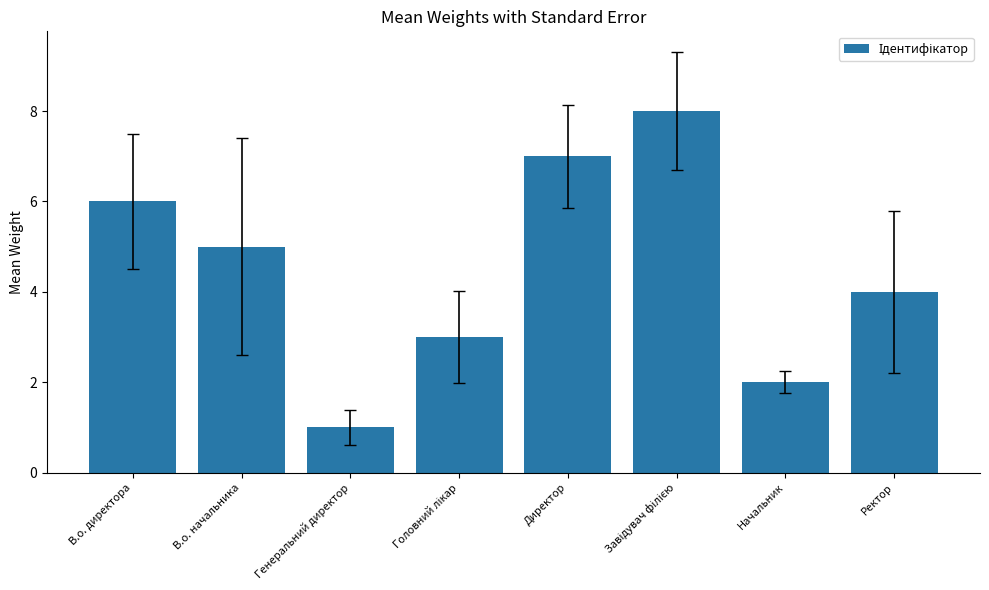

The value at В.о. директора is 6. True or false?

True